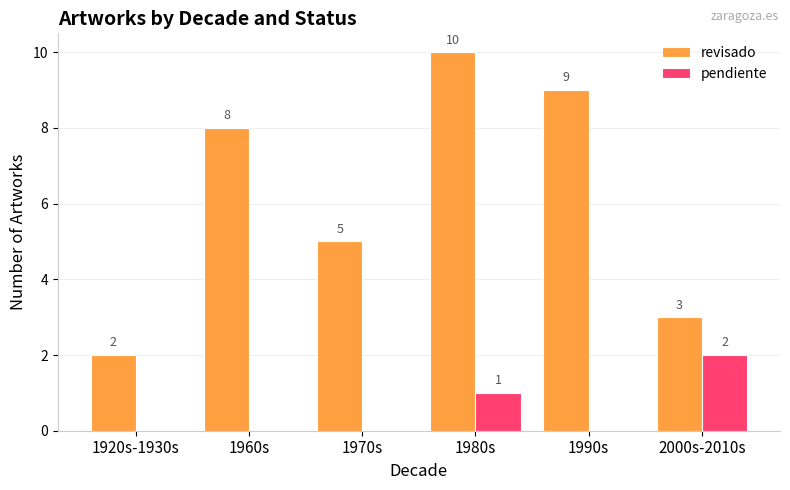

What is the greatest value displayed?

10